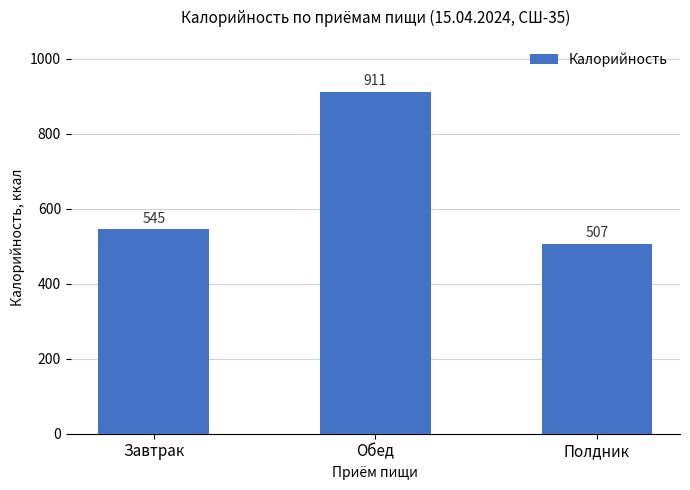

Count the number of values greater than 544.

2